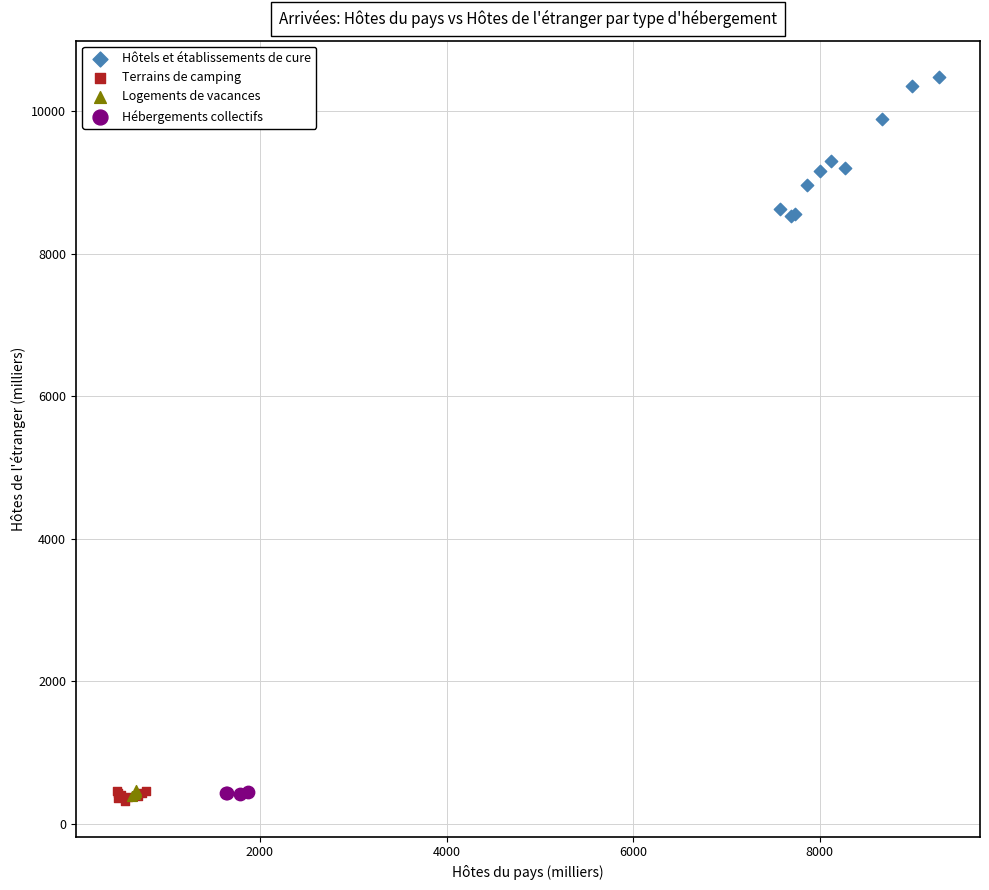

Which series contains the highest Y value?

Hôtels et établissements de cure